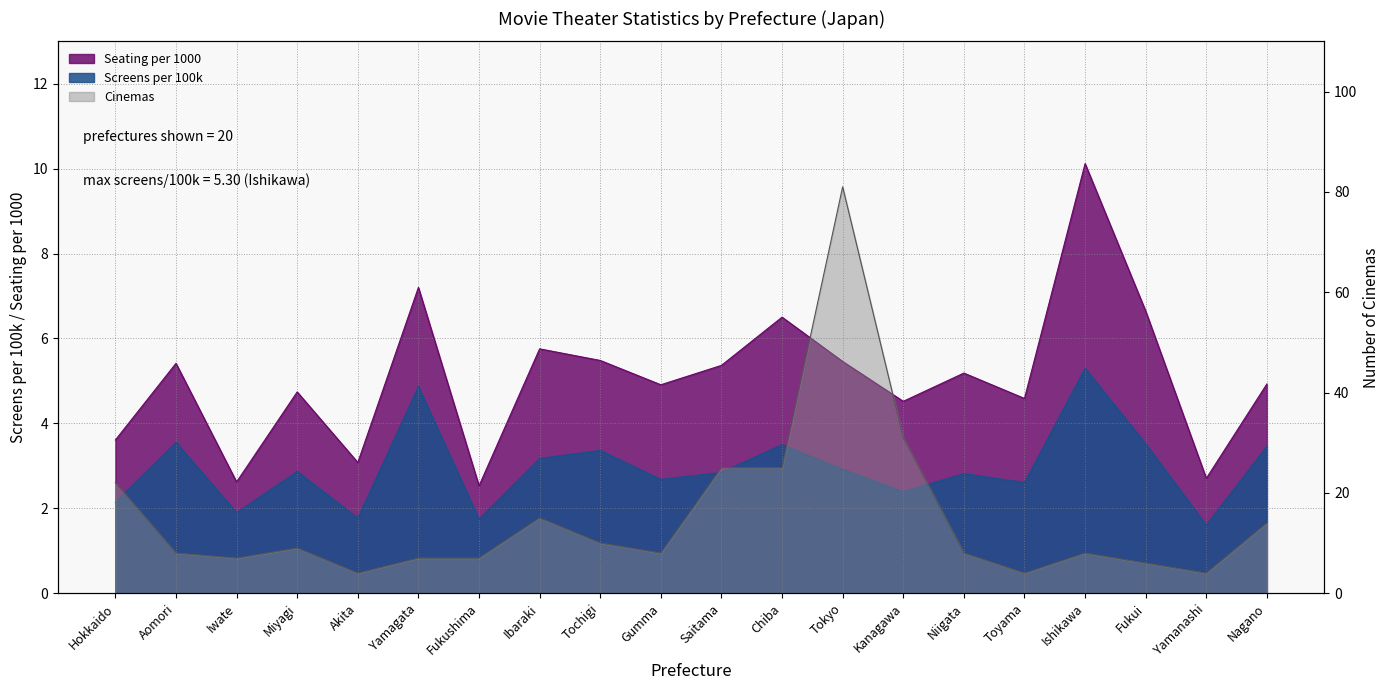

What is the approximate value of Seating per 1000 at Yamanashi?

2.7